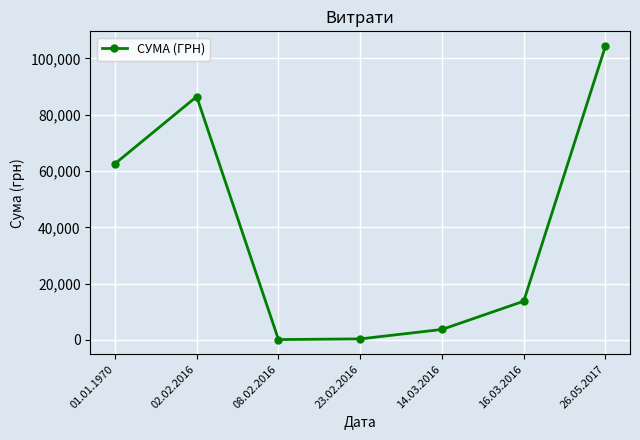

How many interior local peaks (higher than both neighbors) does the data have?

1